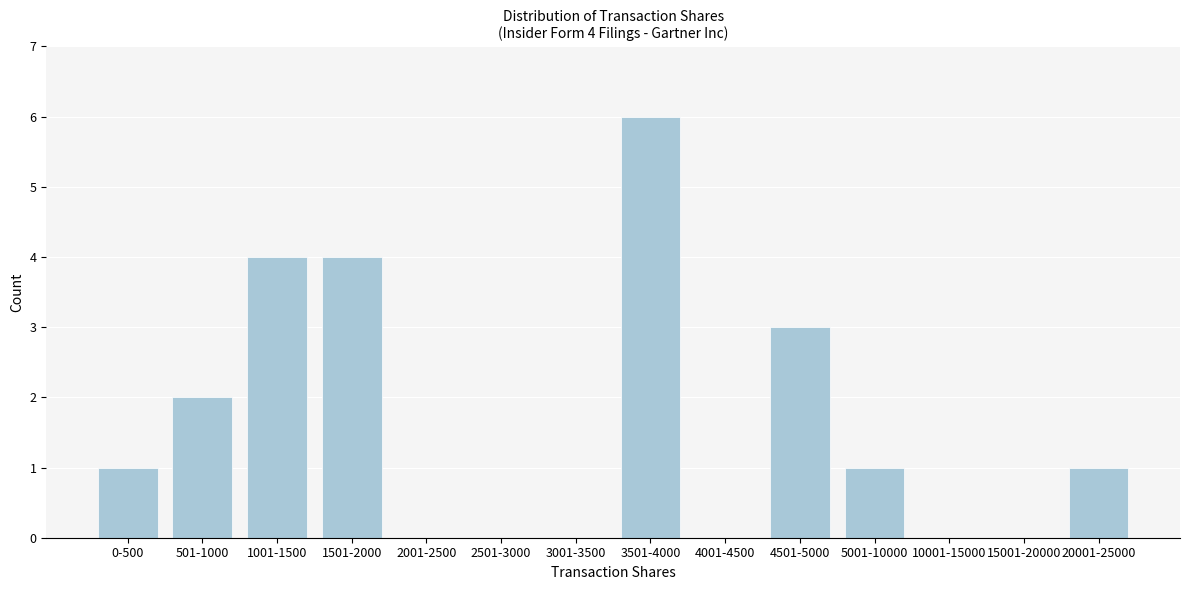

Reading left to right, what are all the values shown in this chart?

0-500=1	501-1000=2	1001-1500=4	1501-2000=4	2001-2500=0	2501-3000=0	3001-3500=0	3501-4000=6	4001-4500=0	4501-5000=3	5001-10000=1	10001-15000=0	15001-20000=0	20001-25000=1